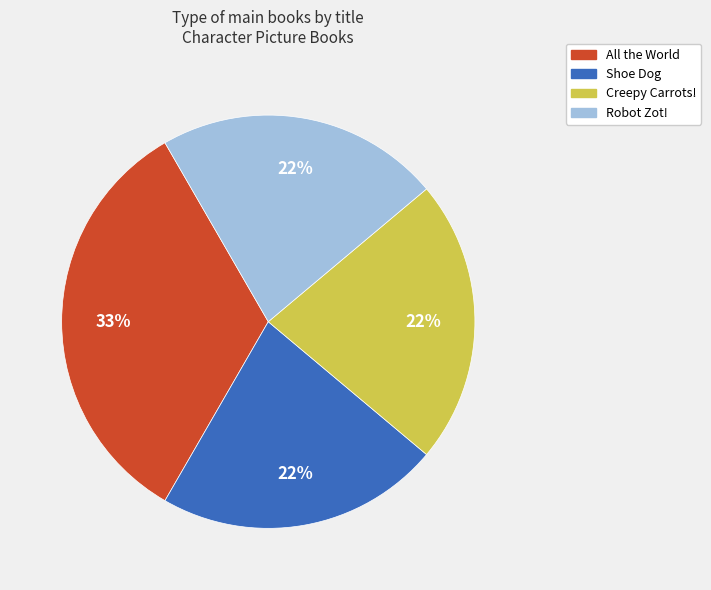

The All the World slice represents 45% of the pie. True or false?

False